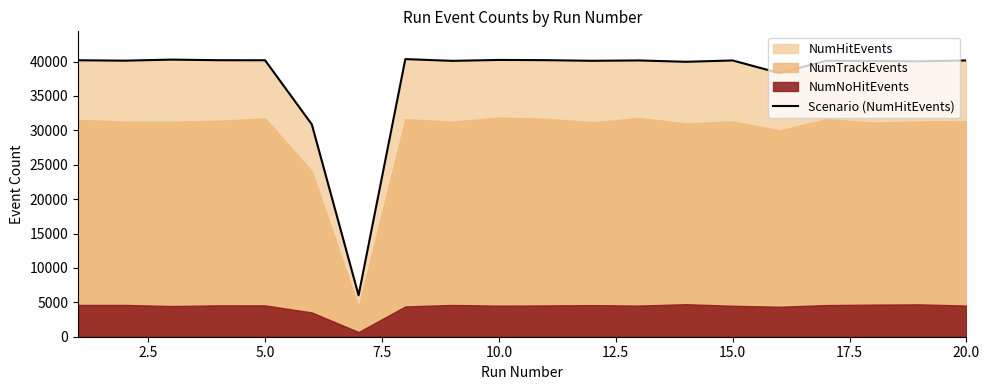

What is the difference between the maximum and minimum values?

34337